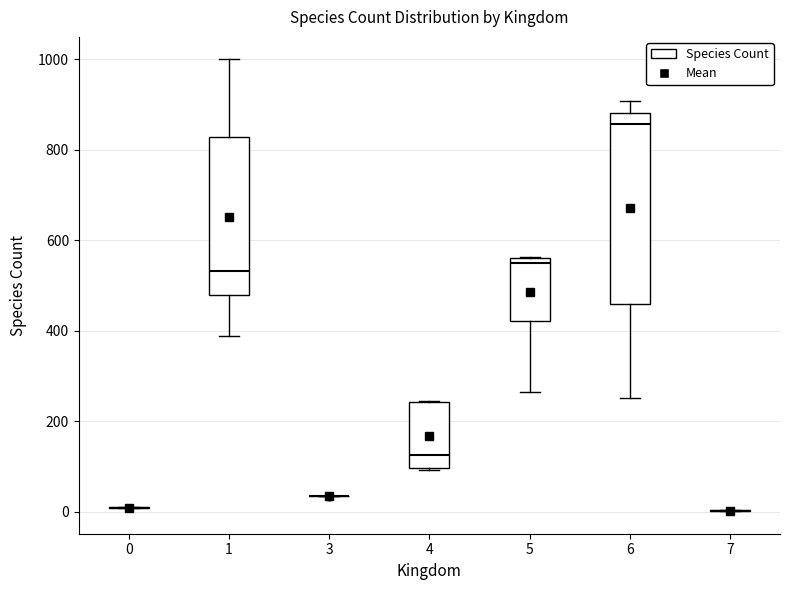

Comparing the boxes themselves (not the whiskers), which one is the tallest?

6